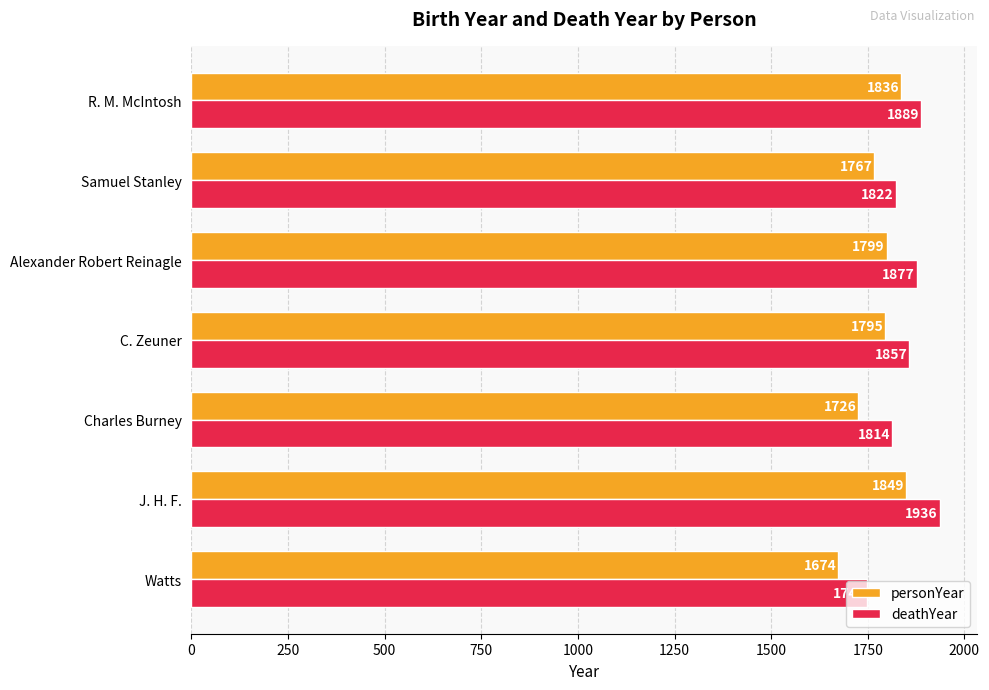

What is the average value of the personYear series?

1778